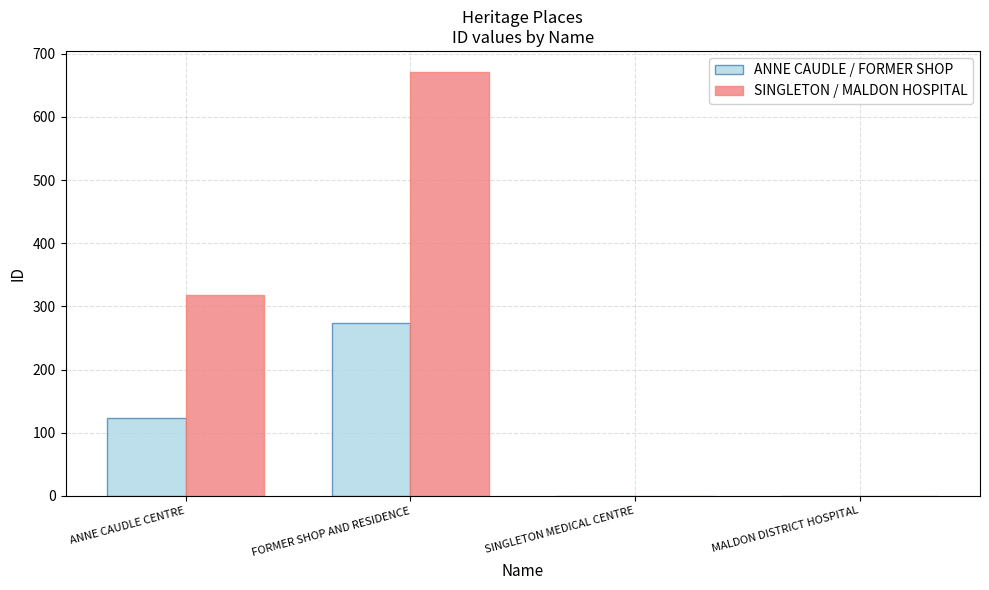

Are the bars grouped side by side (vs. stacked)?

Yes